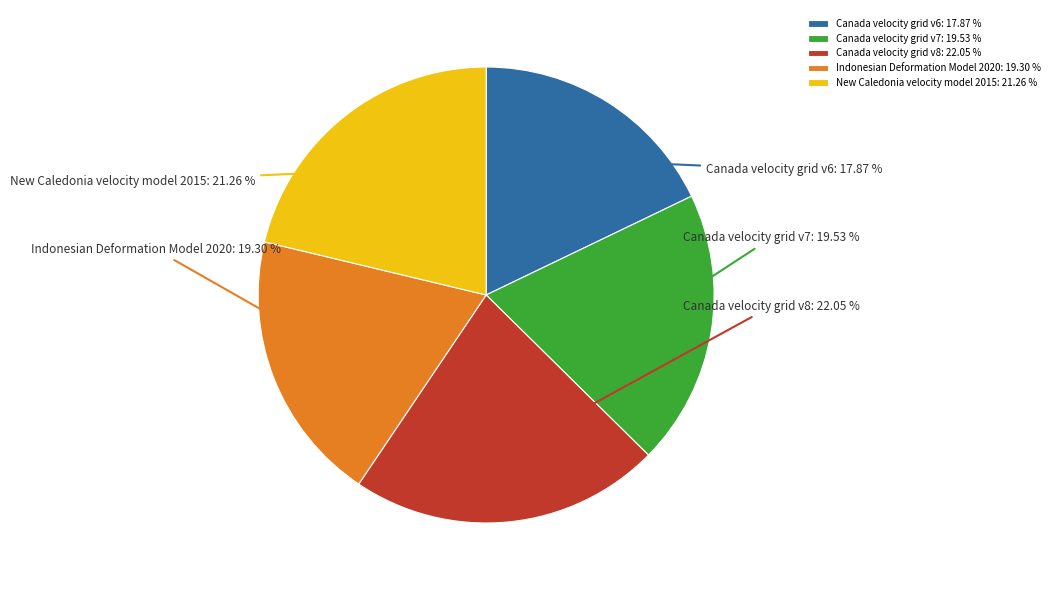

Count the number of slices in the pie.

5